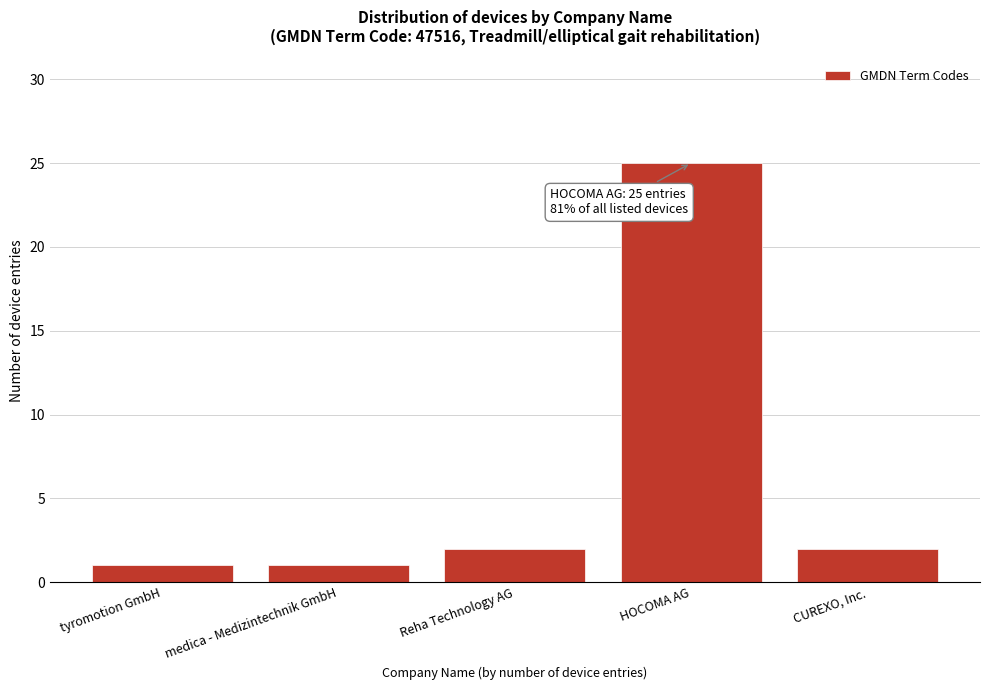

Reading right to left, list all the values displayed in this chart.

2	25	2	1	1